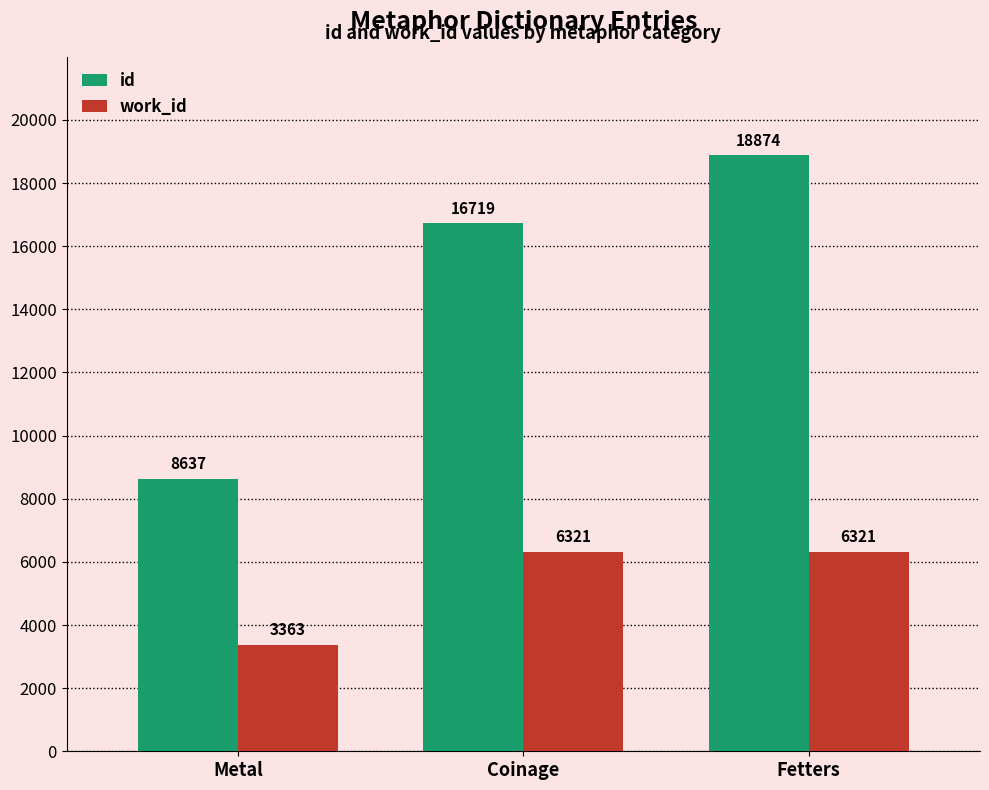

Reading left to right, what are all the values shown in this chart?

id: 8637	16719	18874
work_id: 3363	6321	6321